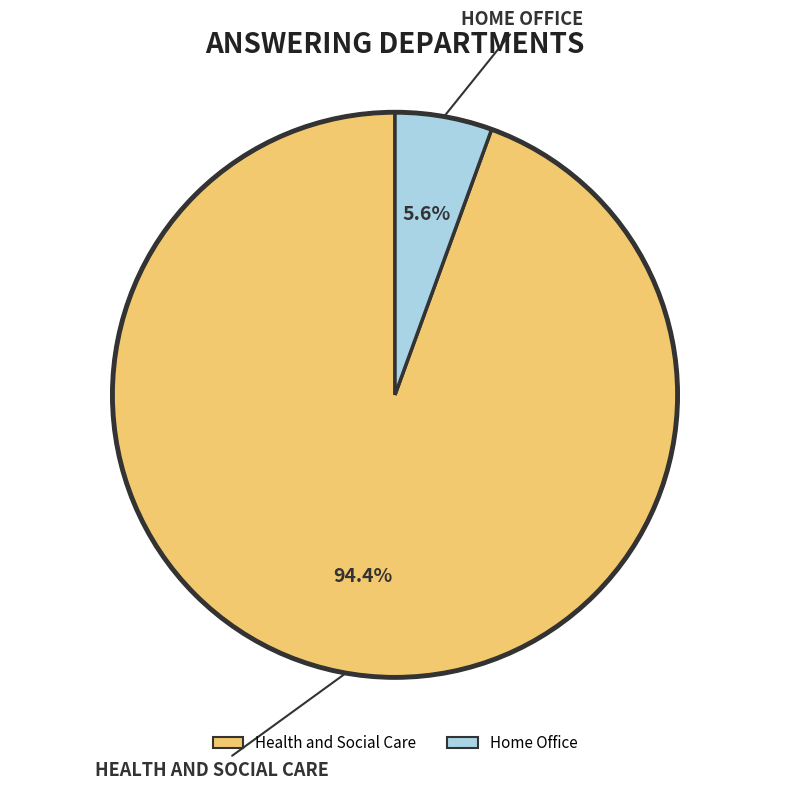

To the nearest percent, what is the combined percentage of Home Office and Health and Social Care?

100%